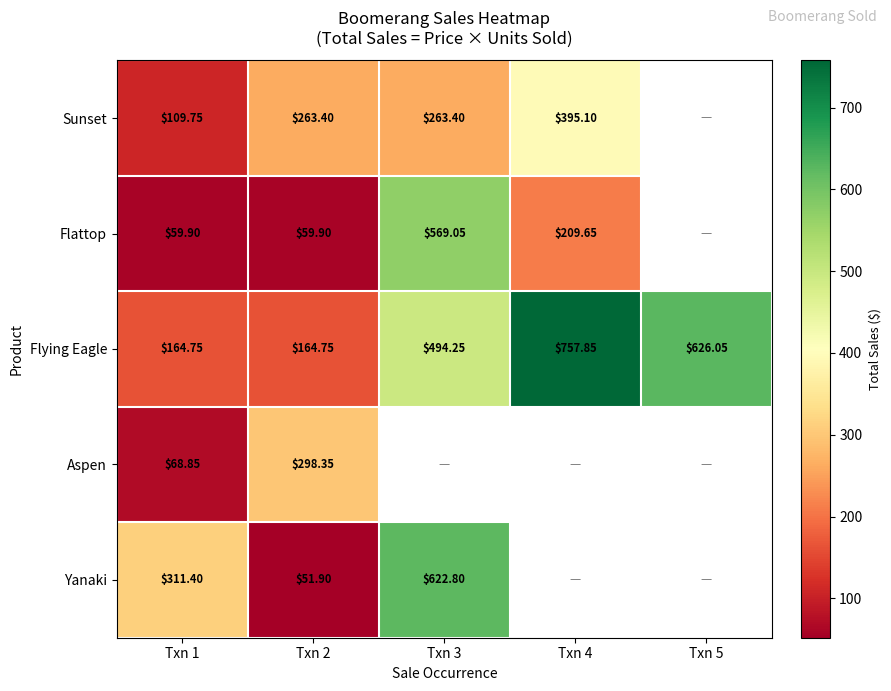

What value does the Flying Eagle series have at Txn 4?

757.9